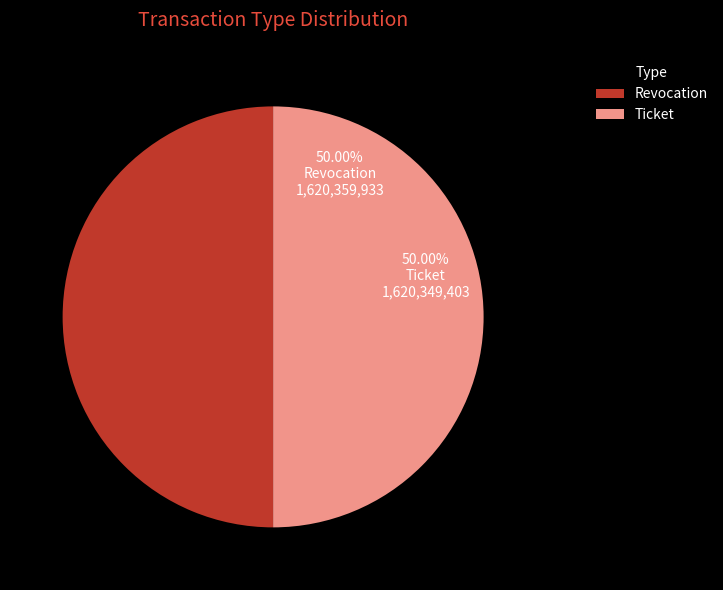

Do Ticket and Revocation together represent more than half of the pie?

Yes